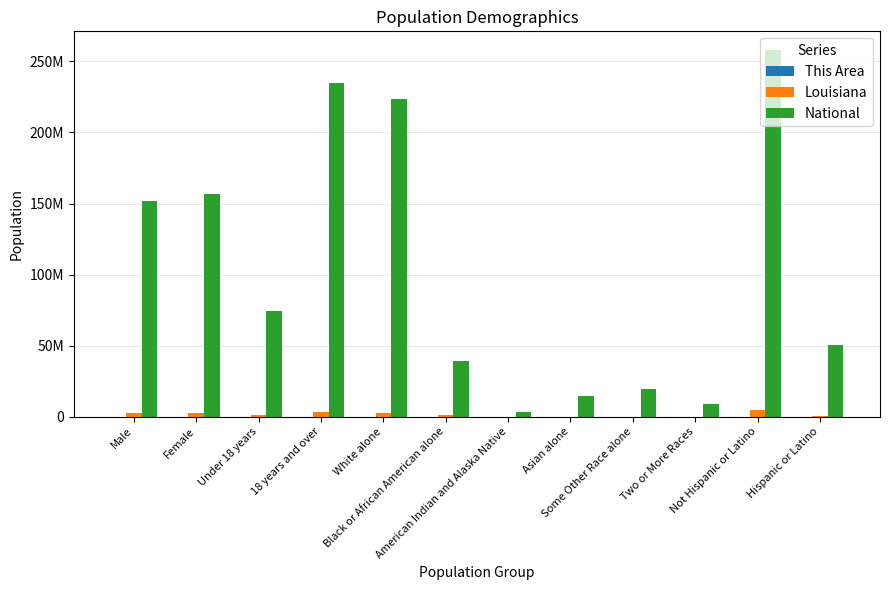

Which series has the largest total across all categories?

National